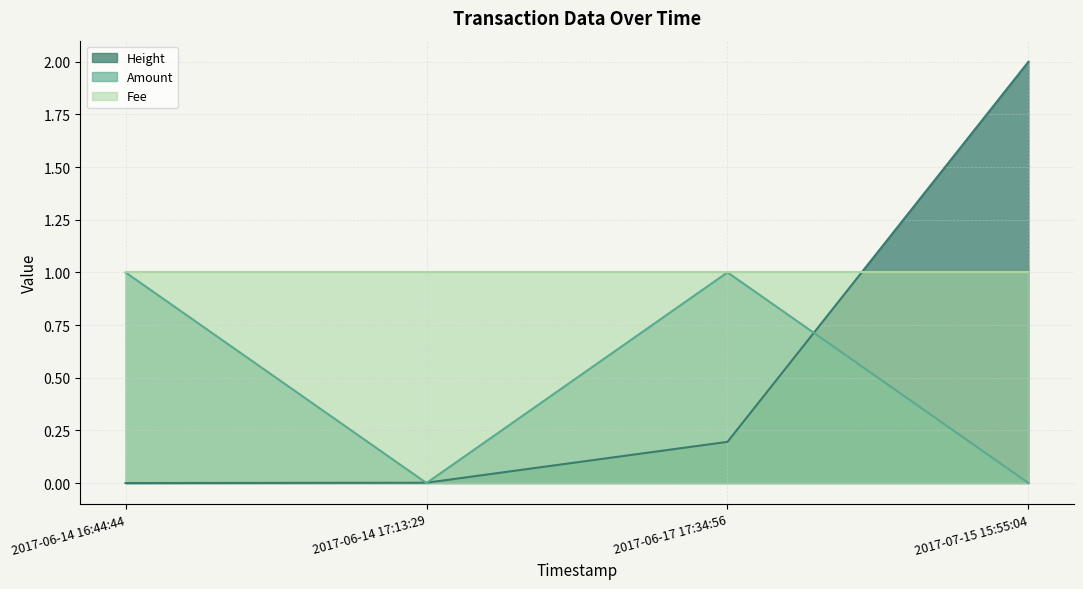

Where is Amount nearest to the value 0?

2017-06-14 17:13:29